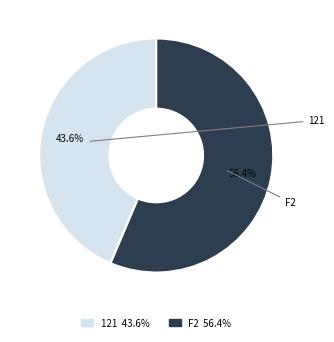

To the nearest percent, what is the average slice percentage?

50%